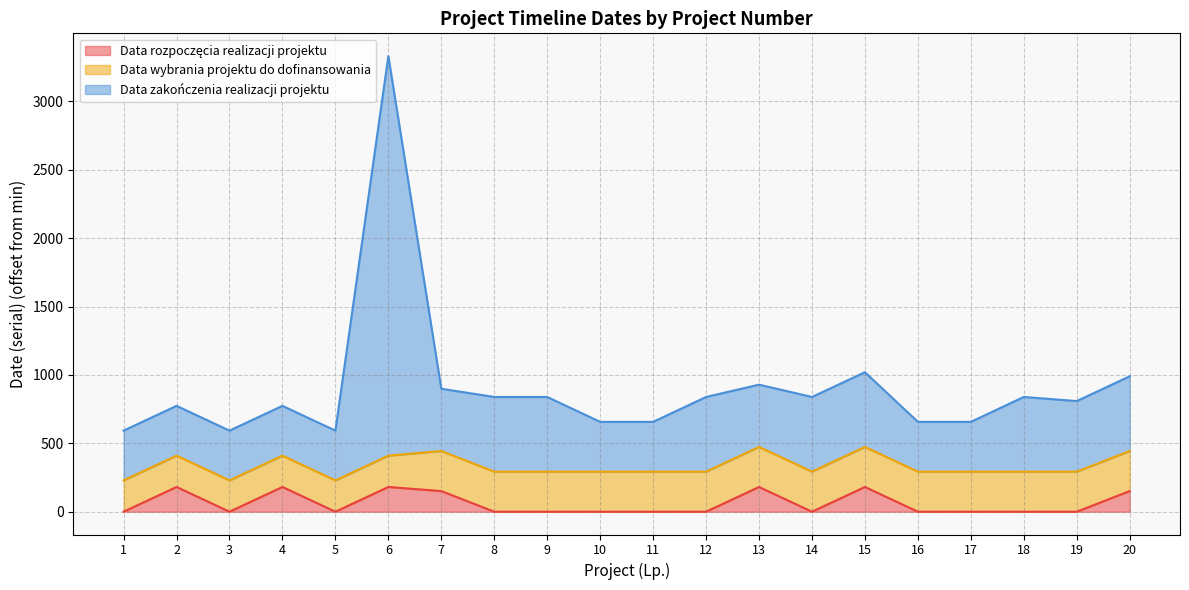

True or false: Data zakończenia realizacji projektu and Data rozpoczęcia realizacji projektu cross at least once.

False